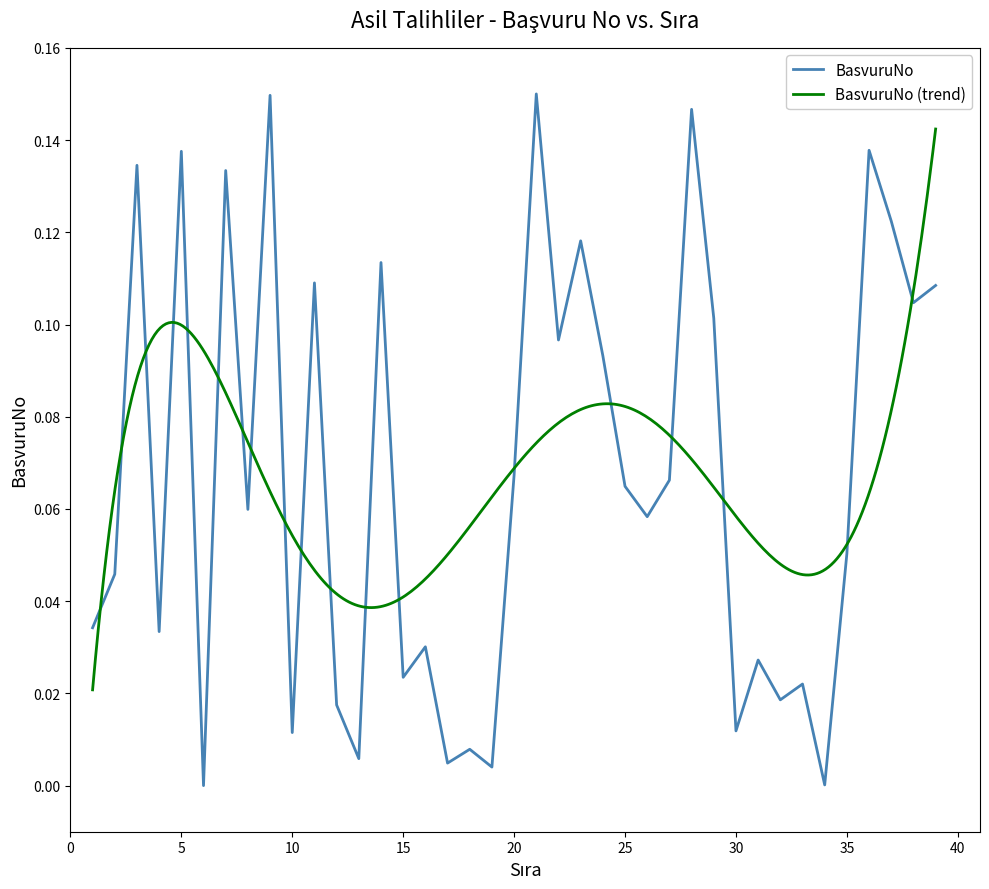

List the labels in order of value, largest first.

21, 9, 28, 36, 5, 3, 7, 37, 23, 14, 11, 39, 38, 29, 22, 24, 20, 27, 25, 8, 26, 35, 2, 1, 4, 16, 31, 15, 33, 32, 12, 30, 10, 18, 13, 17, 19, 34, 6